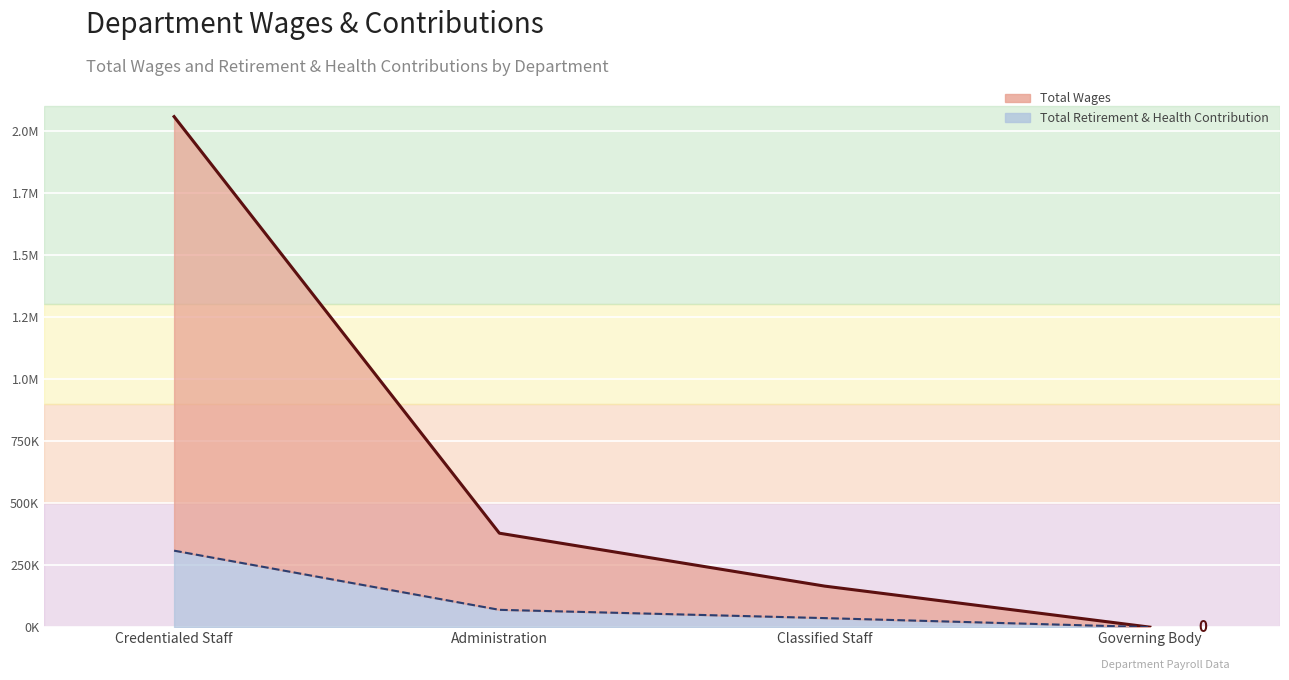

What is the average value of the Total Wages series?

650076